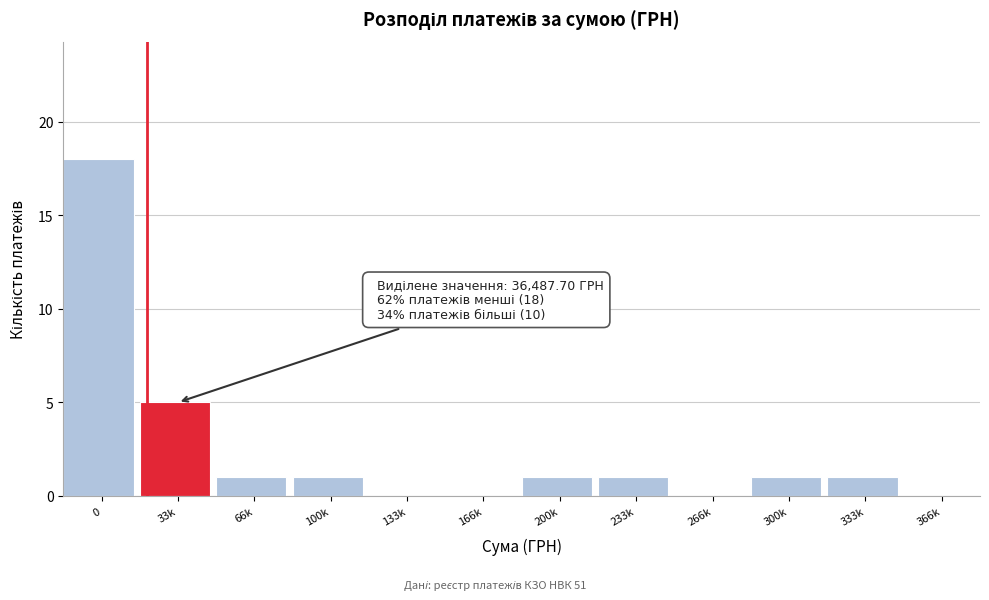

Reading left to right, what are all the values shown in this chart?

0=18	33k=5	66k=1	100k=1	133k=0	166k=0	200k=1	233k=1	266k=0	300k=1	333k=1	366k=0